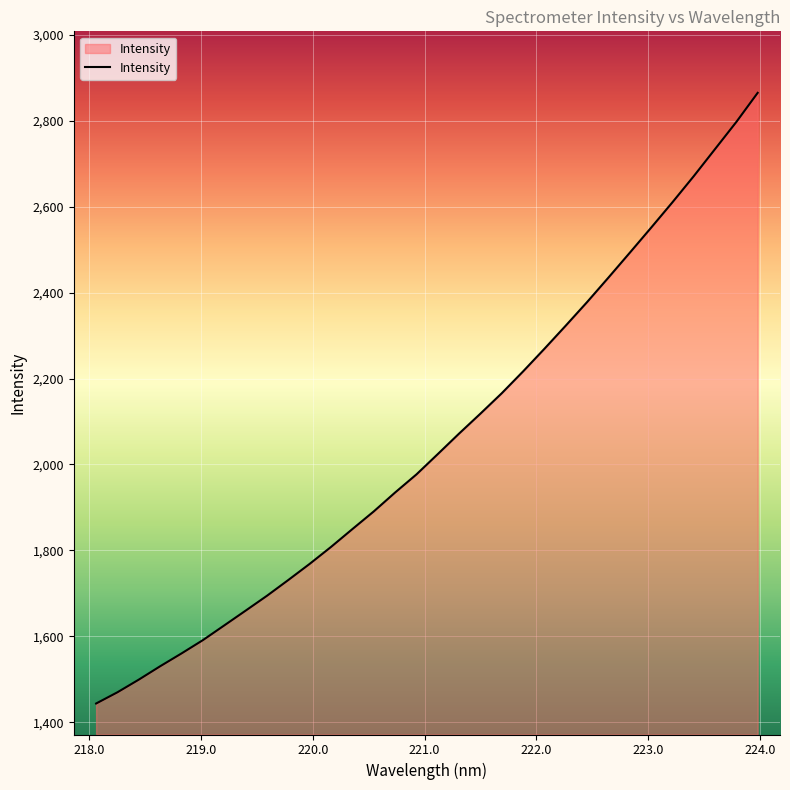

How many categories are shown in the chart?

32